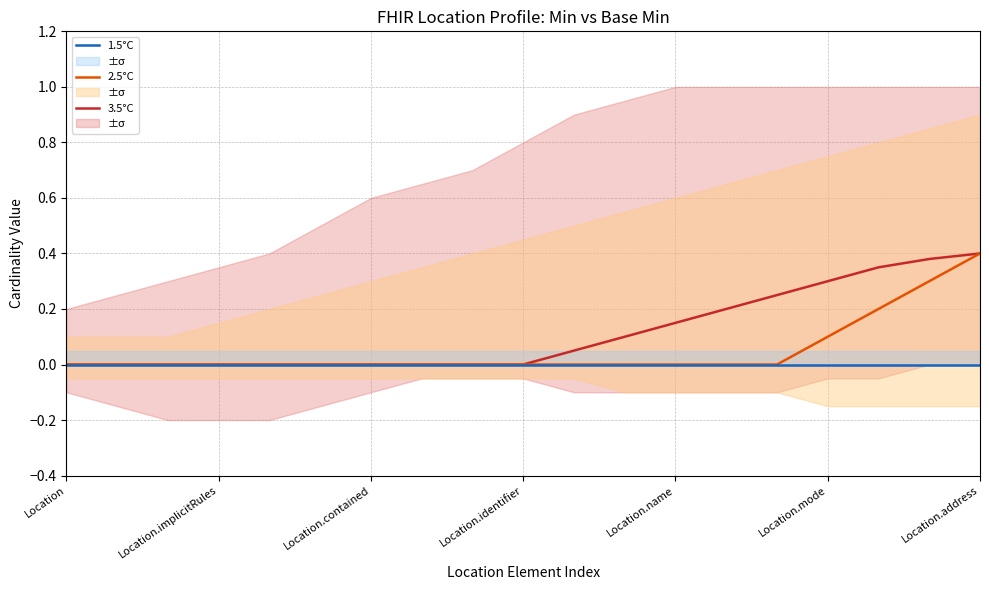

True or false: 1.5°C has more than 0 points higher than both neighbors.

False